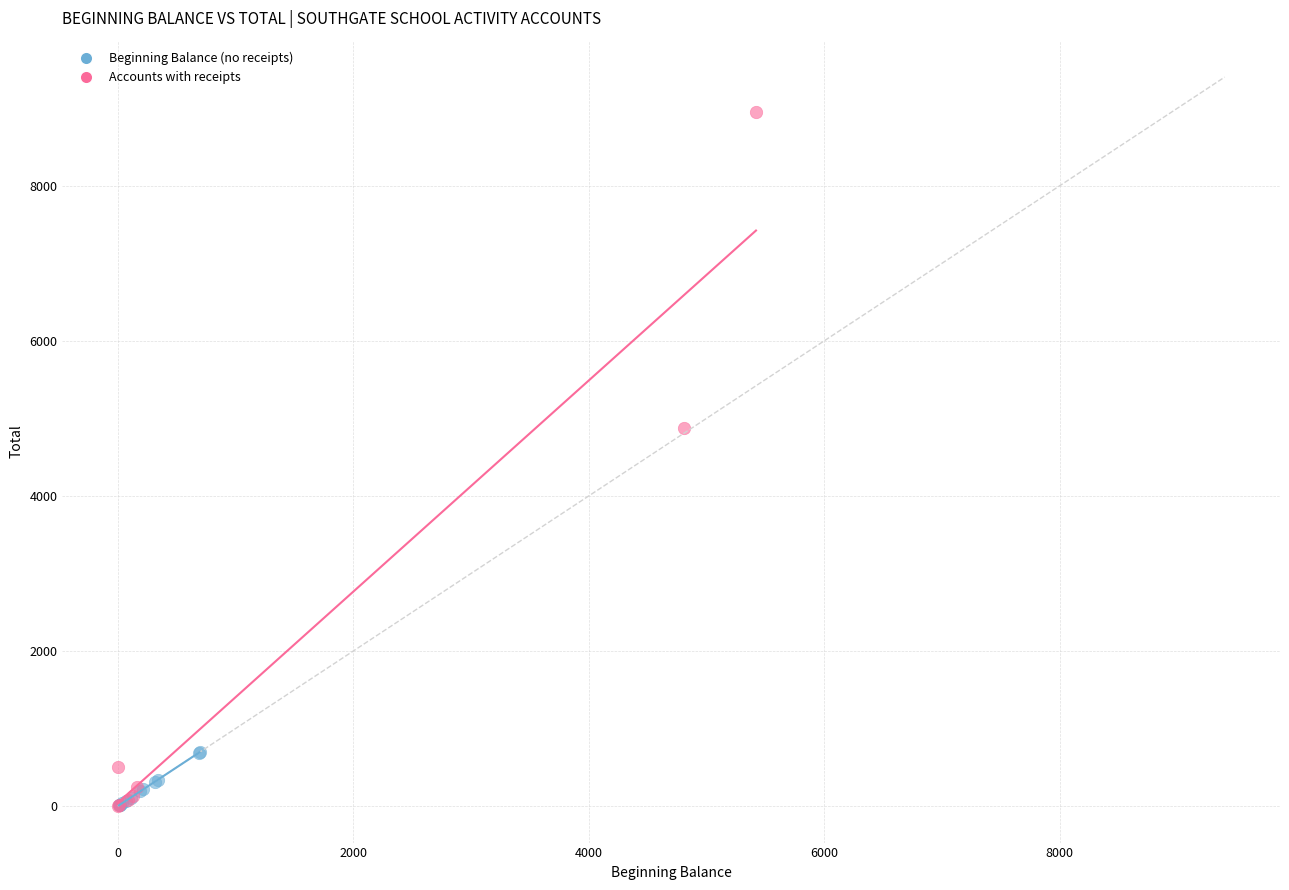

Which series has the largest Y range (max minus min)?

Accounts with receipts